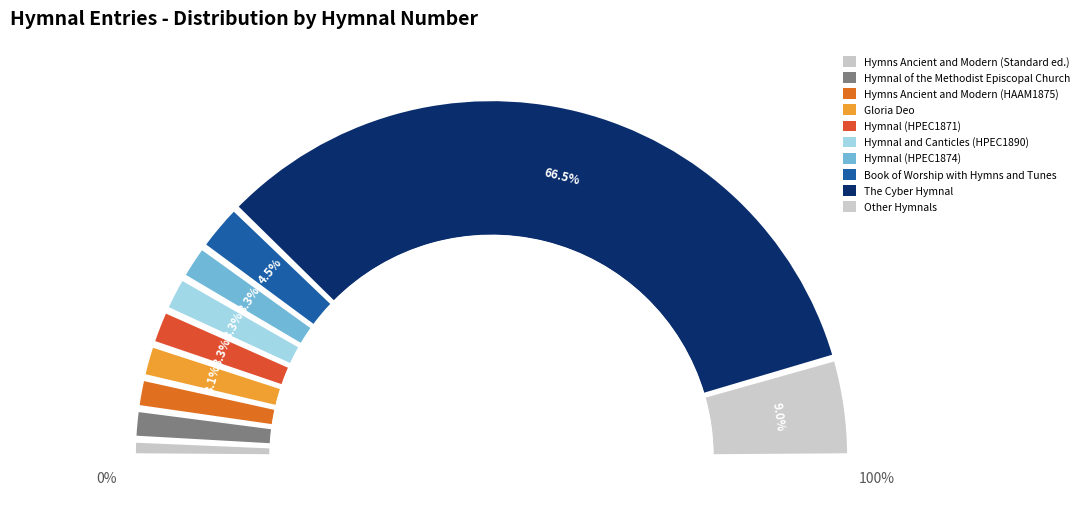

Does The Cyber Hymnal represent more than half of the total?

Yes